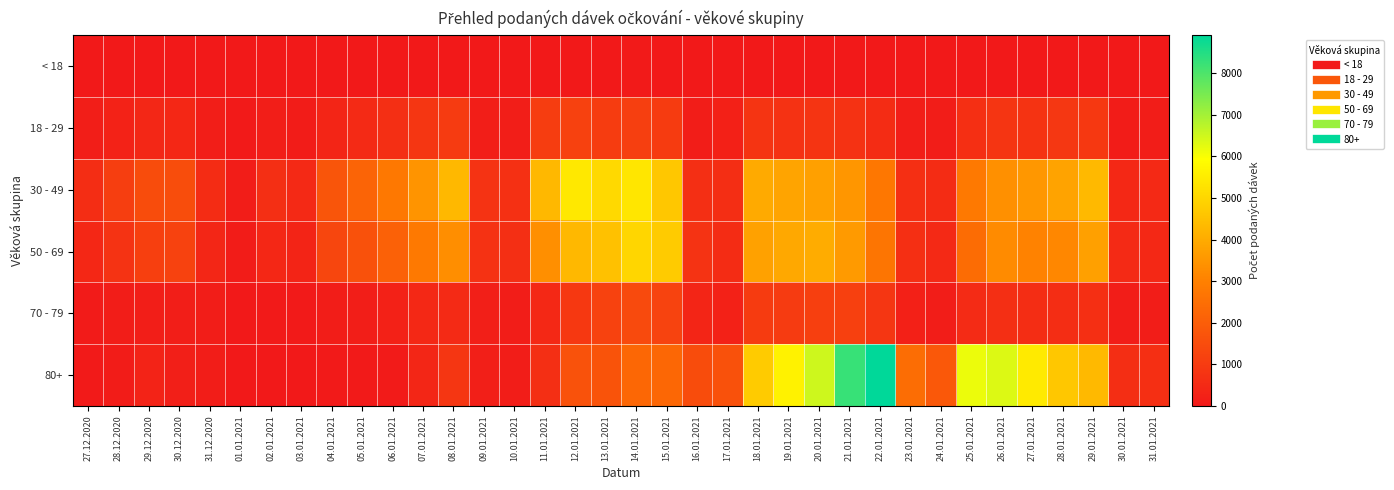

Rank the series at 25.01.2021 from lowest to highest value.

< 18, 70 - 79, 18 - 29, 50 - 69, 30 - 49, 80+